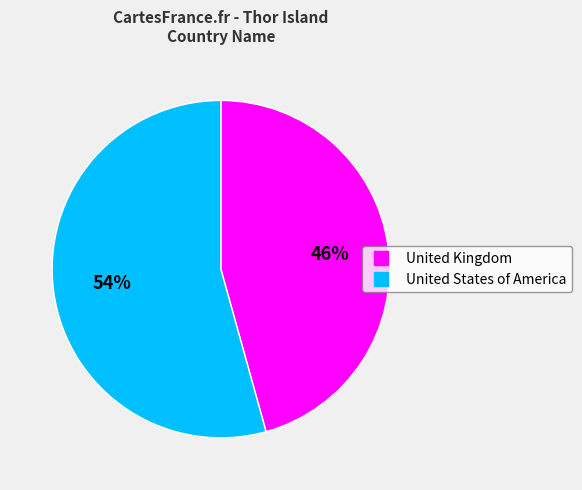

Which has a higher value, United Kingdom or United States of America?

United States of America